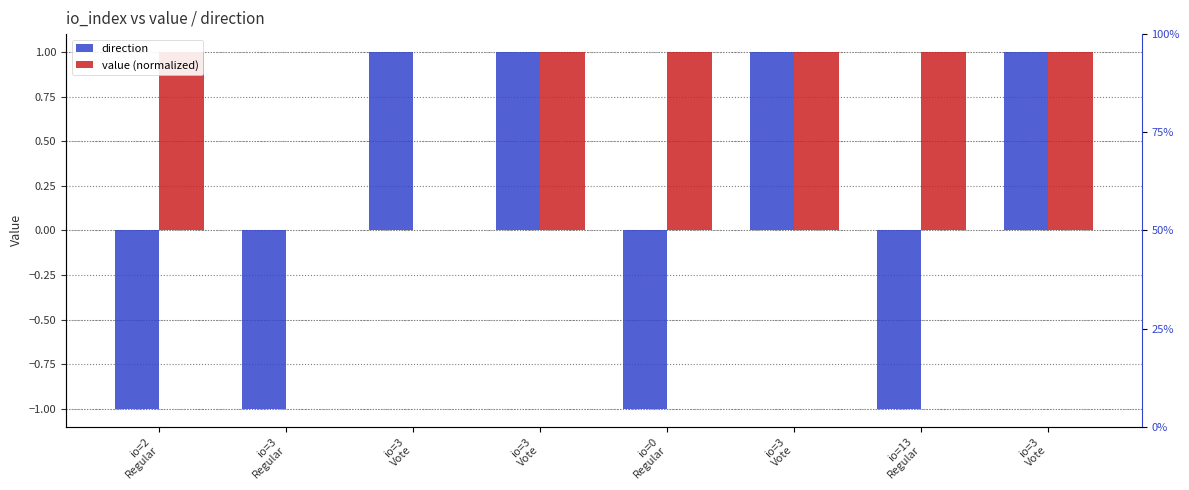

The direction series shows 0 at io=0
Regular. True or false?

False